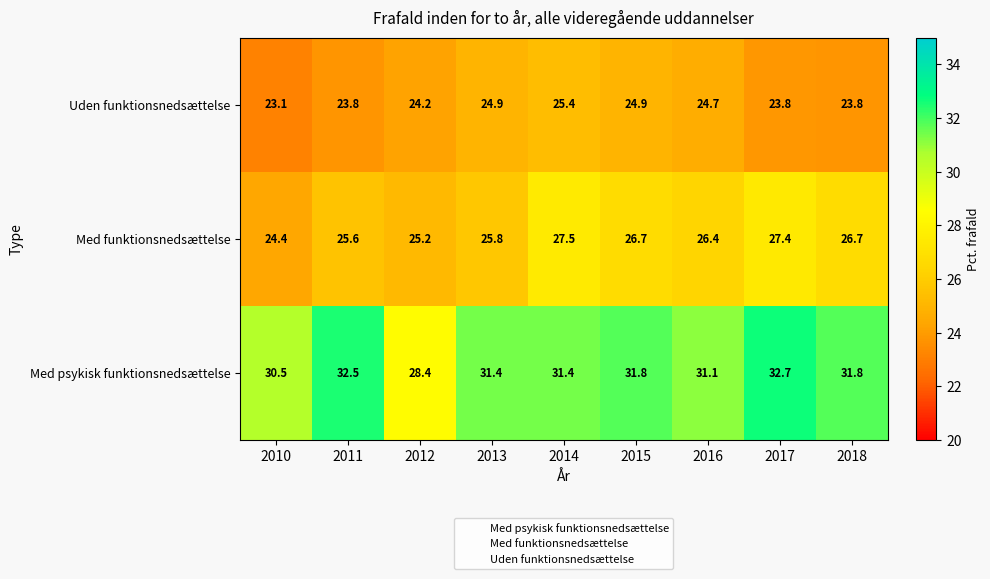

Between 2015 and 2018, which series saw the biggest shift?

Uden funktionsnedsættelse